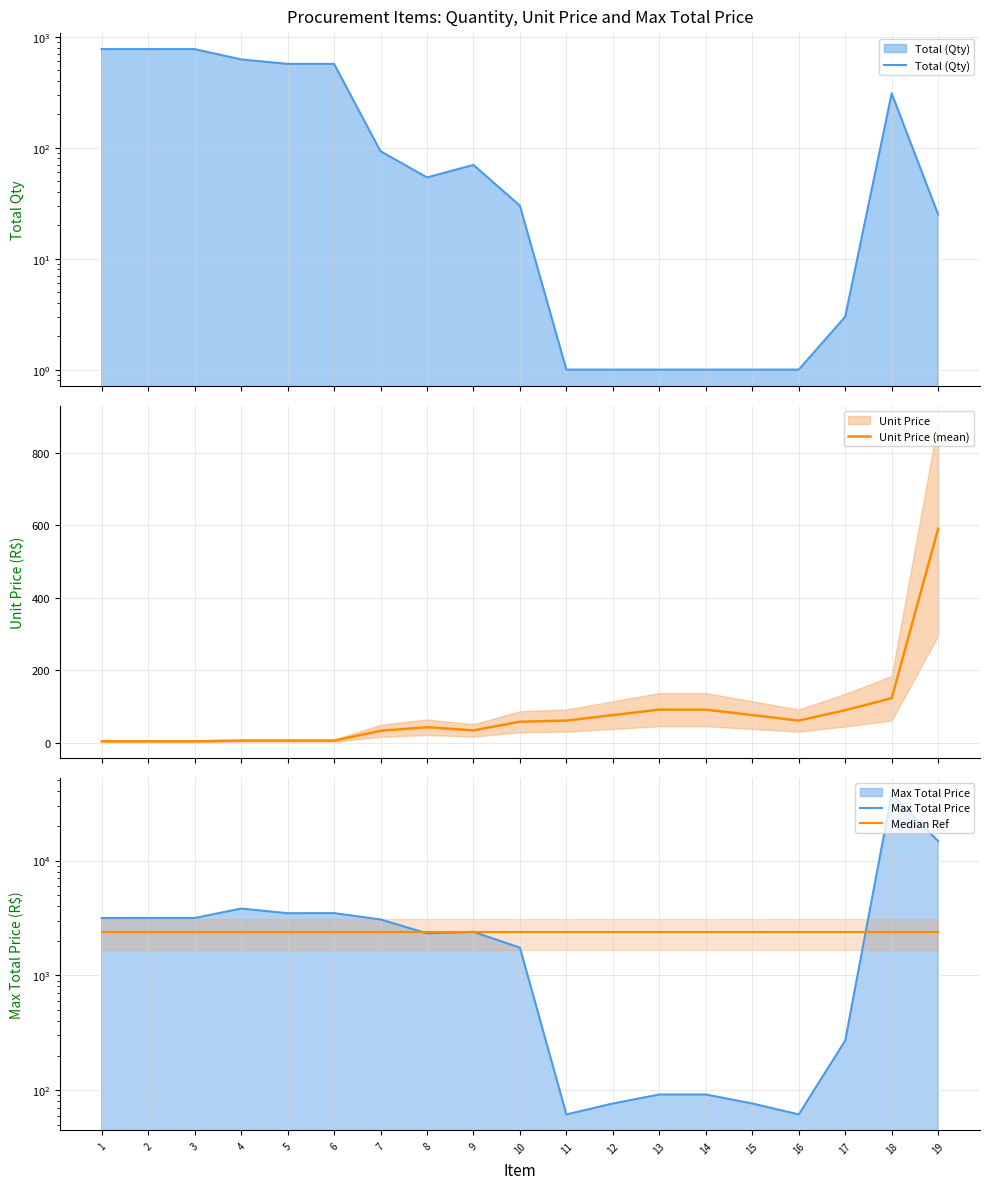

True or false: Median Ref and Total (Qty) intersect in this chart.

False